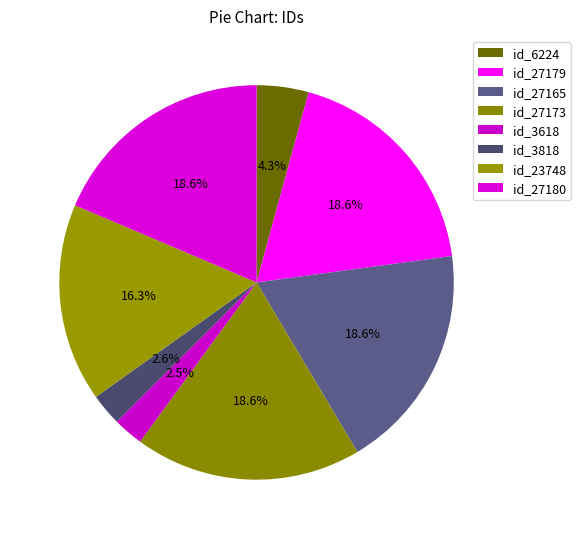

To the nearest percent, what is the difference between the largest and smallest slice percentages?

16%